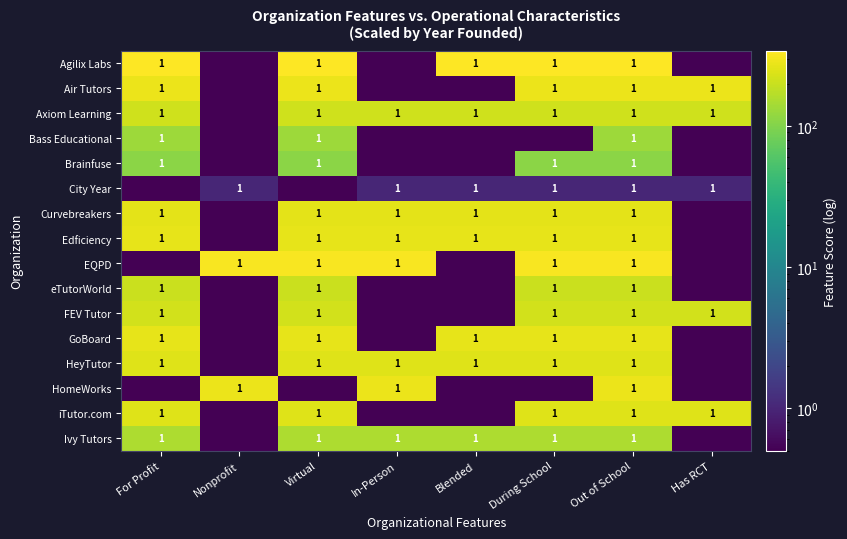

What is the sum of the Edficiency values at Virtual and Out of School?

2.0